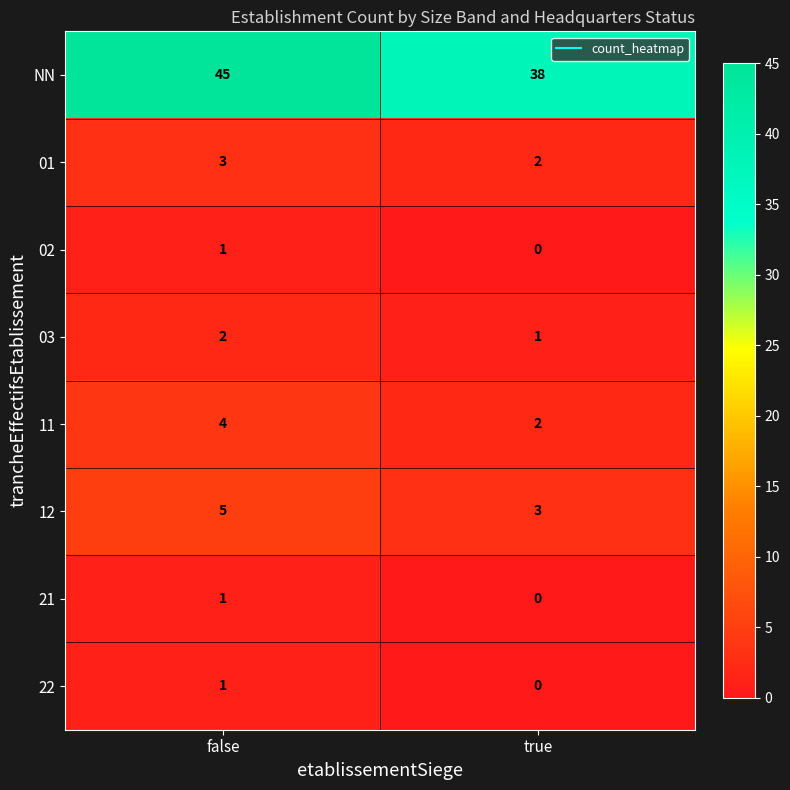

What is the average value of the 12 series?

4